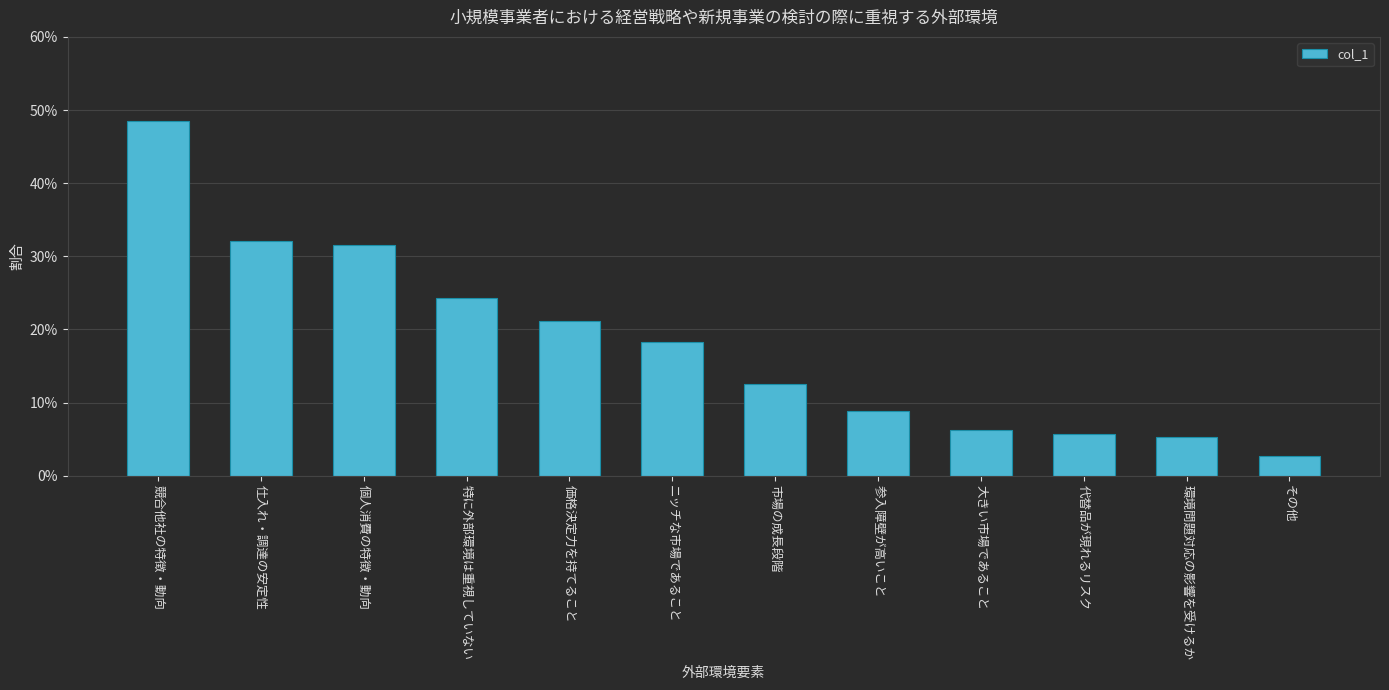

Are the bars horizontal?

No